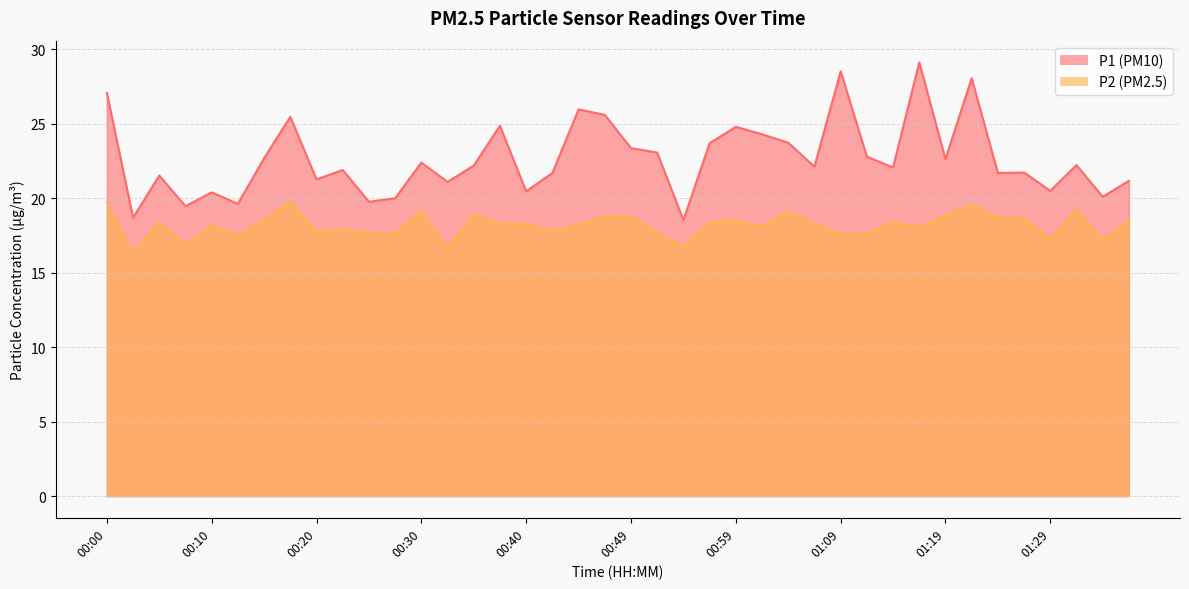

Which series has the widest spread of values?

P1